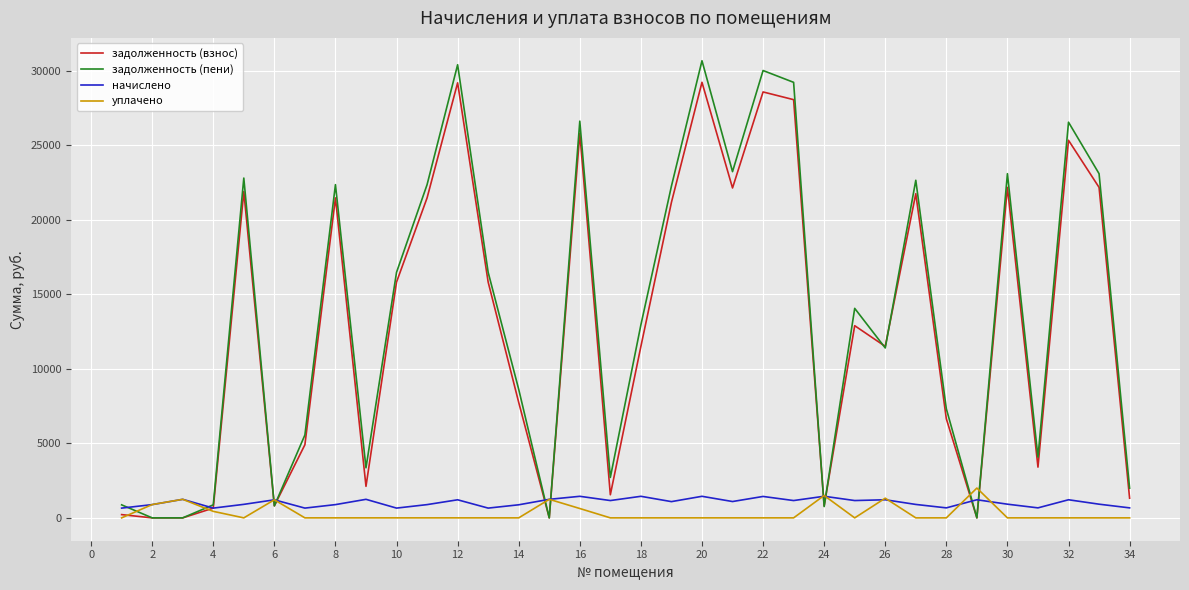

What is the difference between the maximum and second lowest values in the задолженность (взнос) series?

29229.0